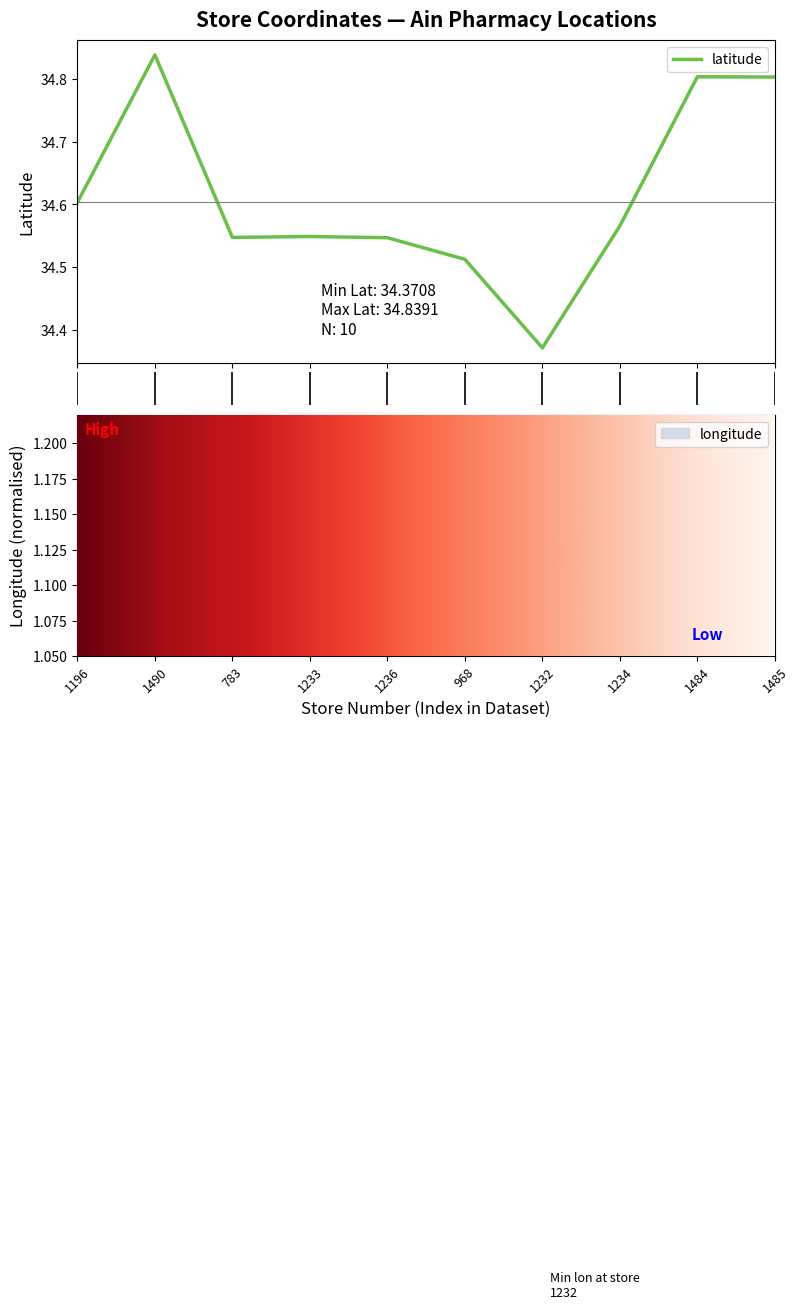

True or false: longitude and latitude cross at least once.

False